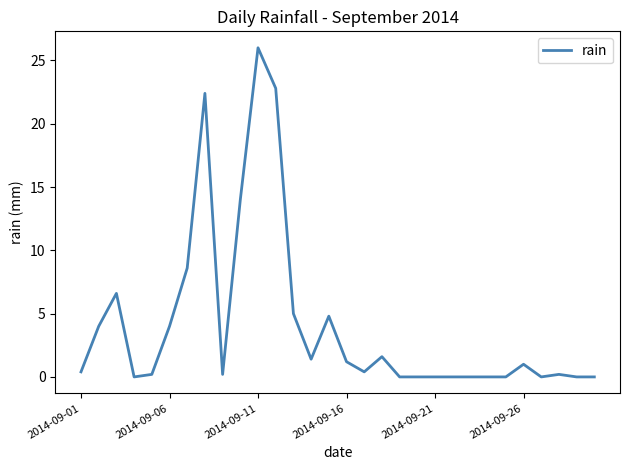

What is the maximum value shown in the chart?

26.0